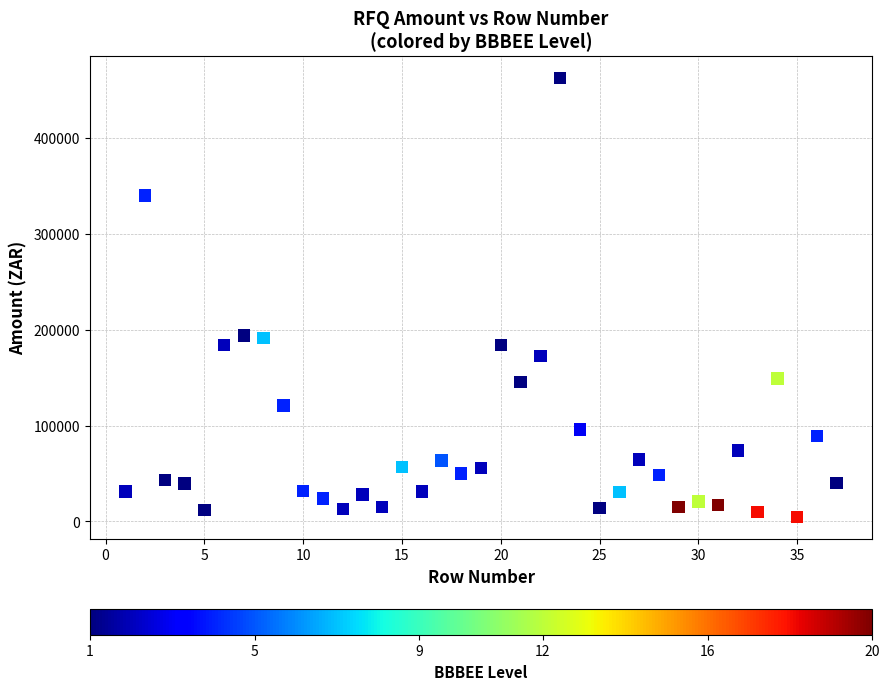

What is the range of Y values (max minus min)?

458075.0